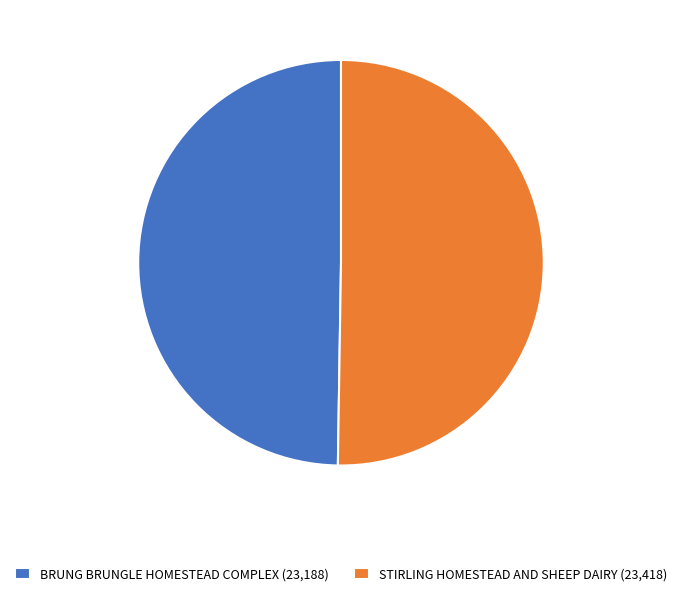

Is the sum of STIRLING HOMESTEAD AND SHEEP DAIRY (23,418) and BRUNG BRUNGLE HOMESTEAD COMPLEX (23,188) greater than half?

Yes